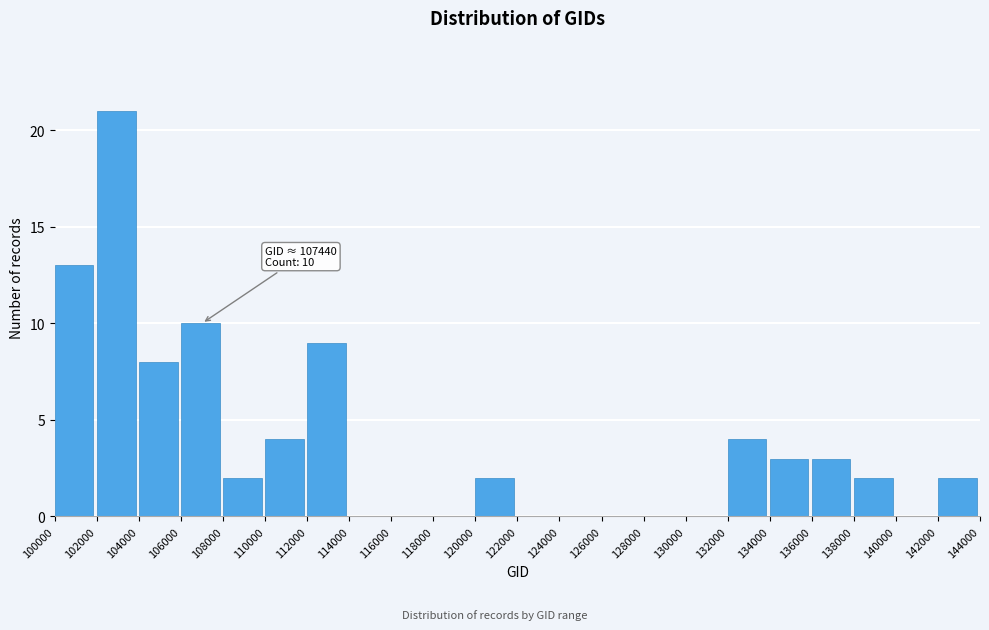

Which range on the x-axis has the tallest bar?

102000 to 104000